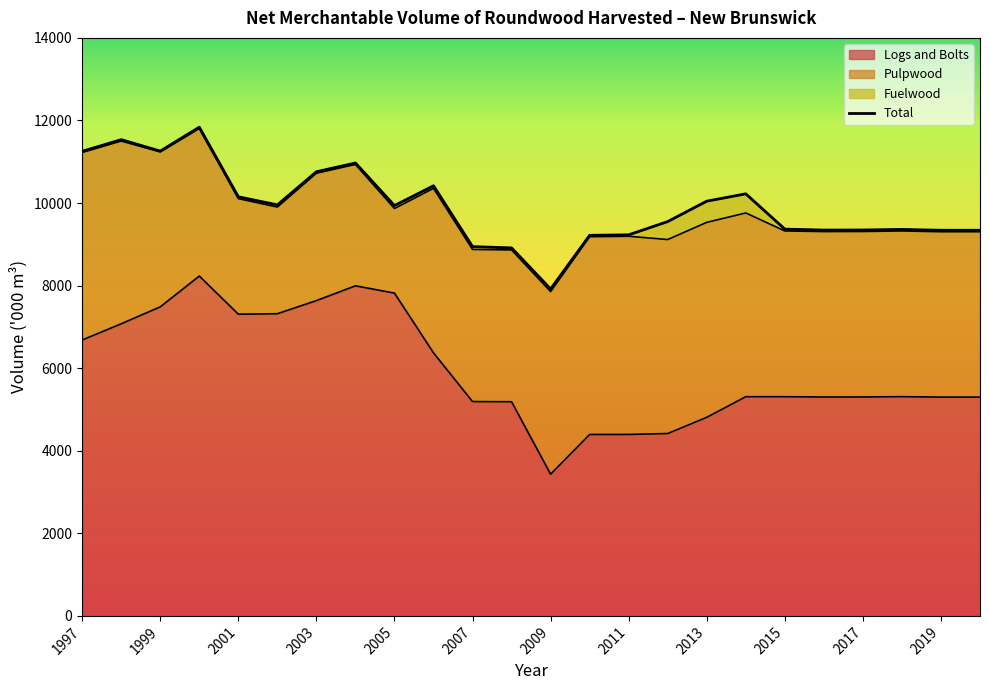

What is the smallest value displayed?

7918